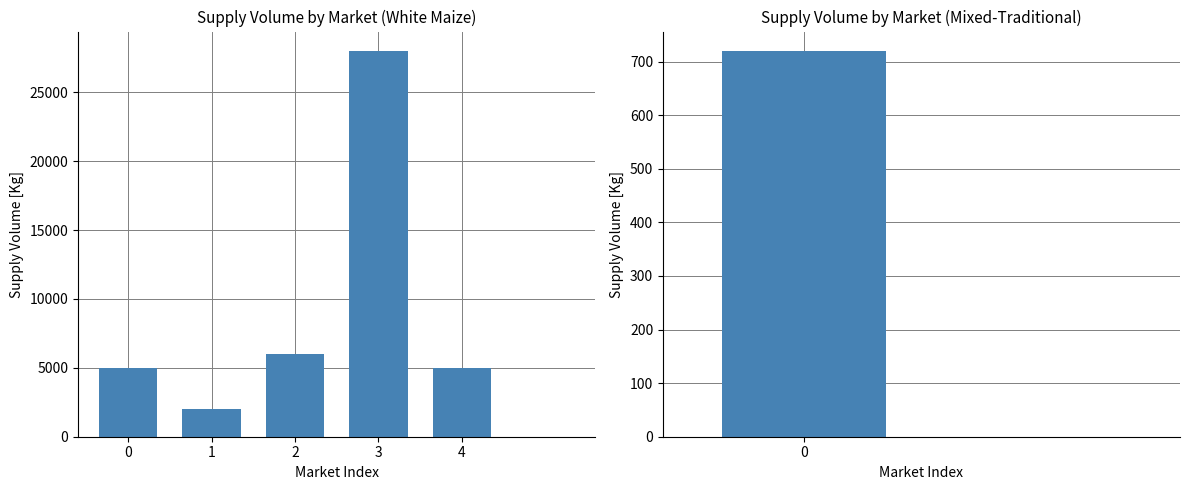

Reading left to right, extract all data points from this chart.

0=5000	1=2000	2=6000	3=28000	4=5000